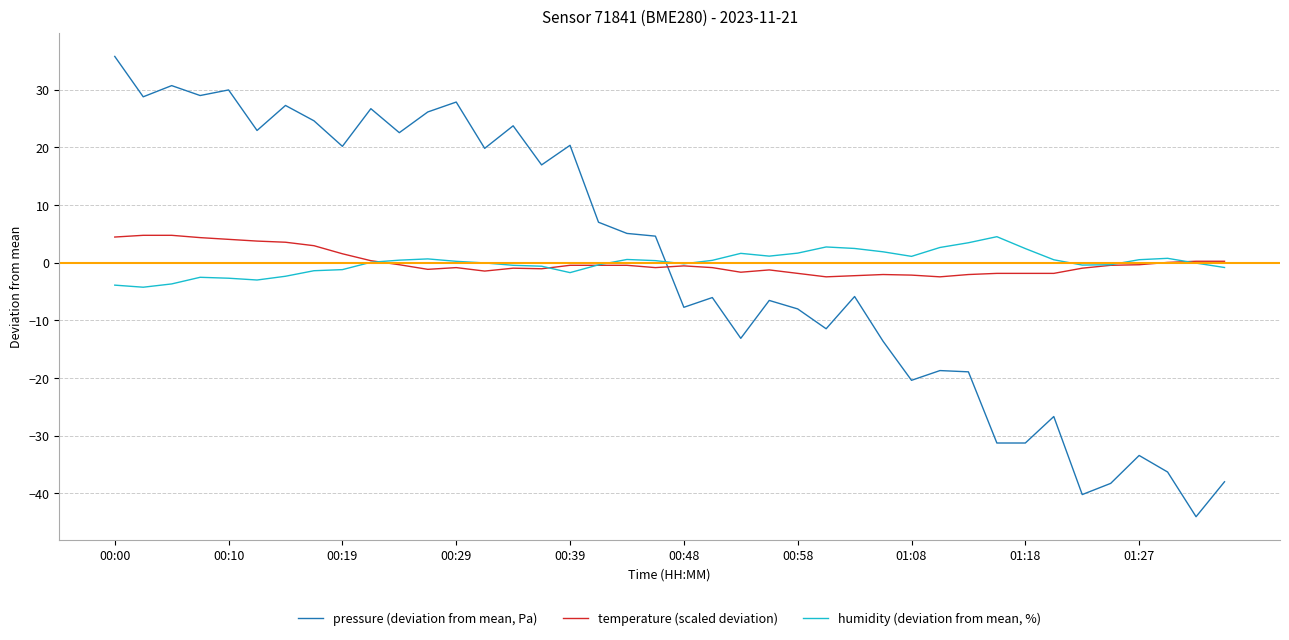

What is the lowest value of the humidity (deviation from mean, %) series?

-4.3